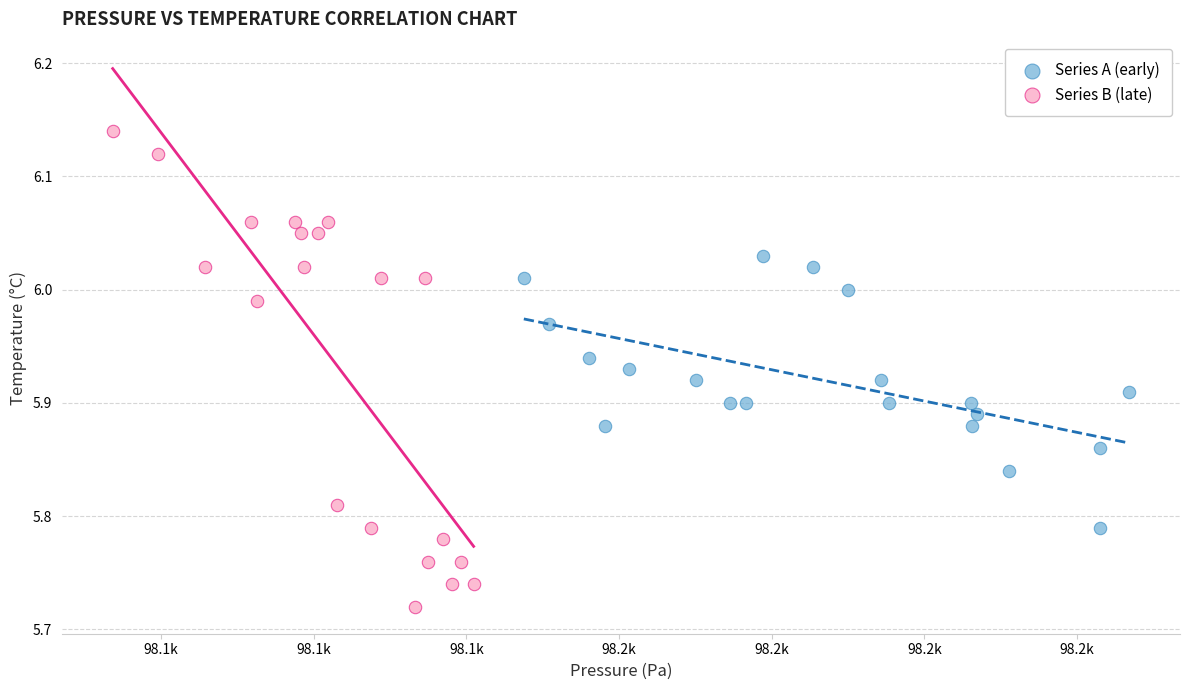

Which series has the widest spread of Y values?

Series B (late)